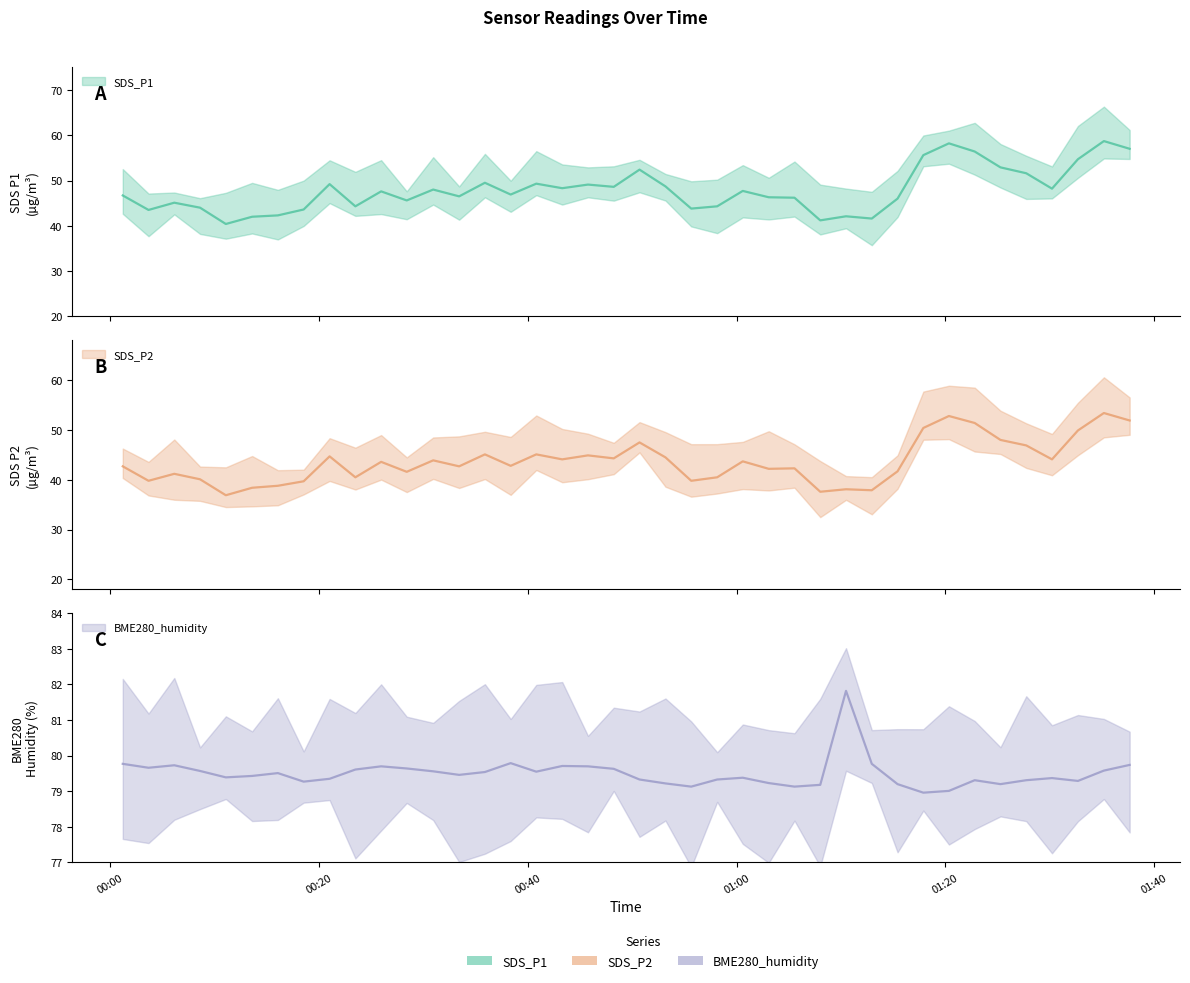

At which category does SDS_P1 reach its first local valley?

2022/03/05 00:03:43